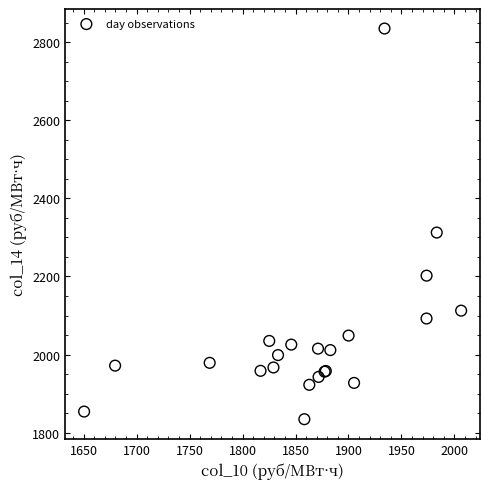

What Y value in the scatter plot is closest to 2334?

2312.5